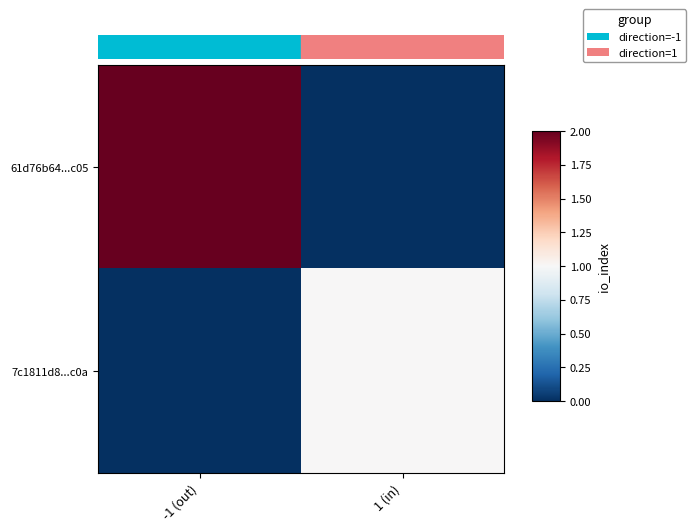

At 1 (in), list the series in order from largest to smallest.

7c1811d8...c0a, 61d76b64...c05